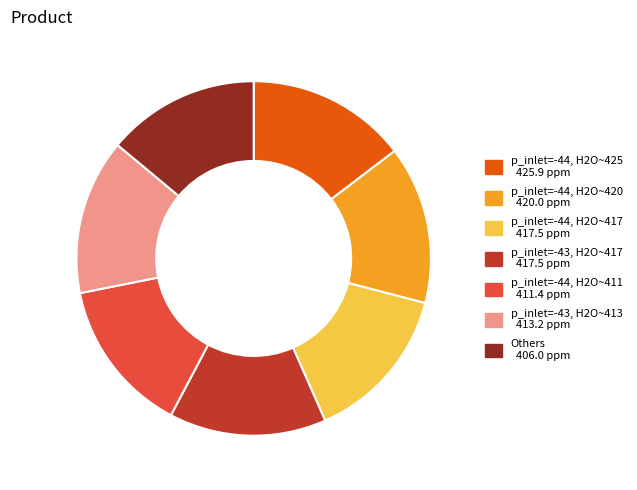

Is there a majority slice in this chart?

No